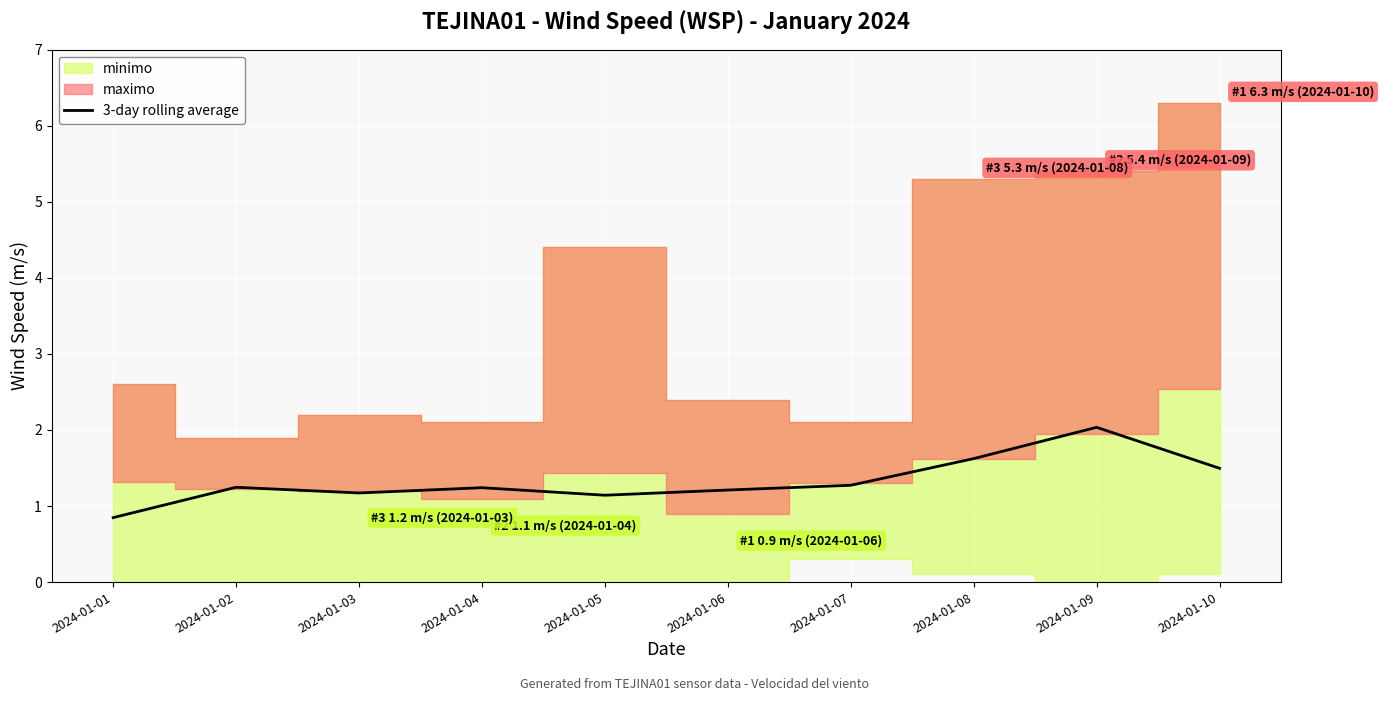

What is the maximum value for 3-day rolling average?

2.0